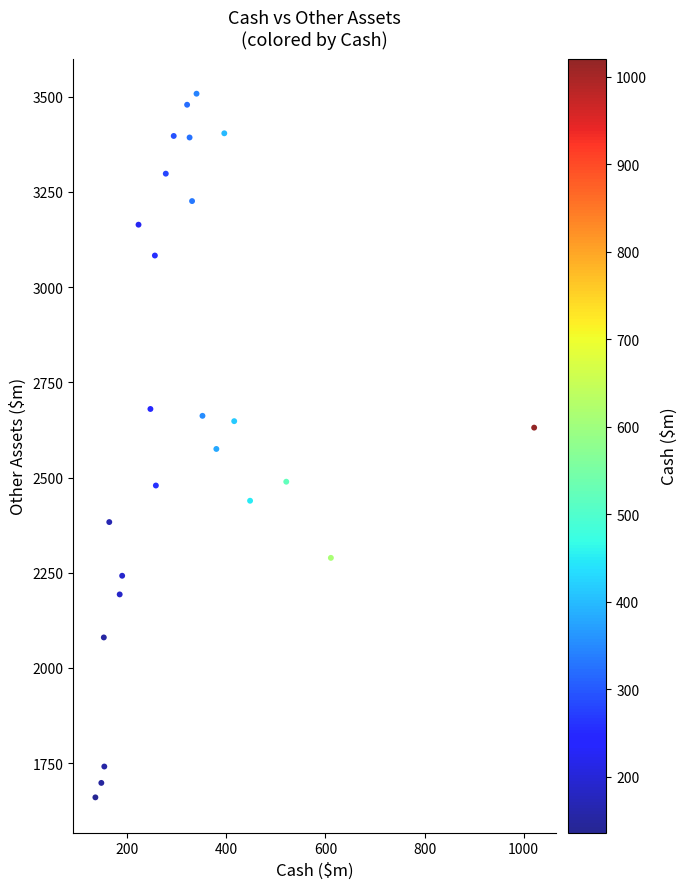

What is the range of X values (max minus min)?

885